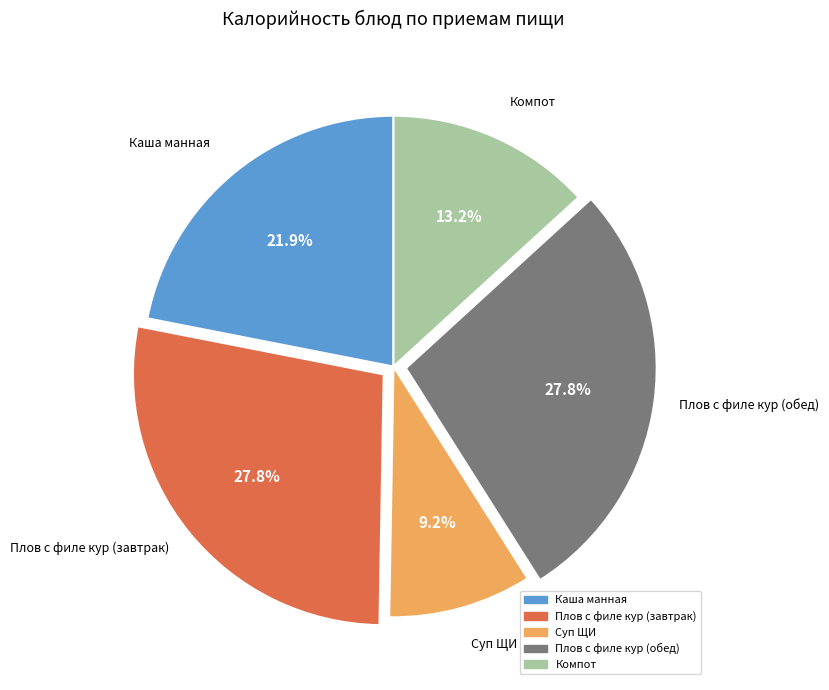

Is it true that Компот is 13% of the pie?

True